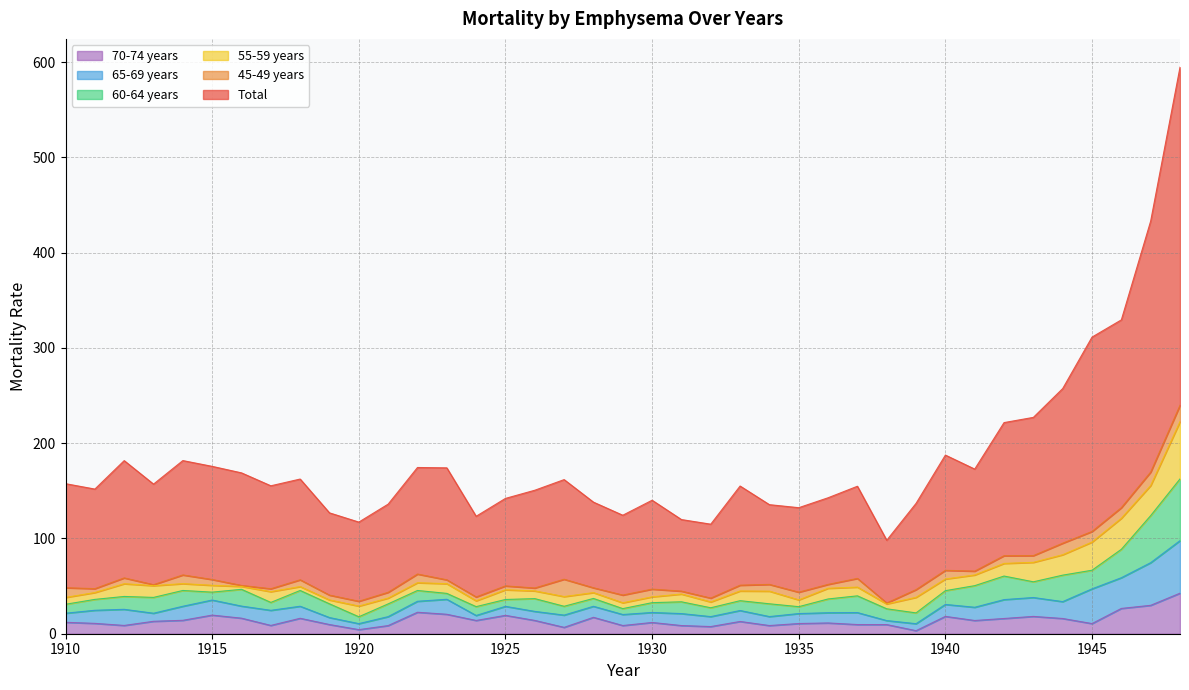

What is the value of the 45-49 years point at the 13th from the left?

9.1